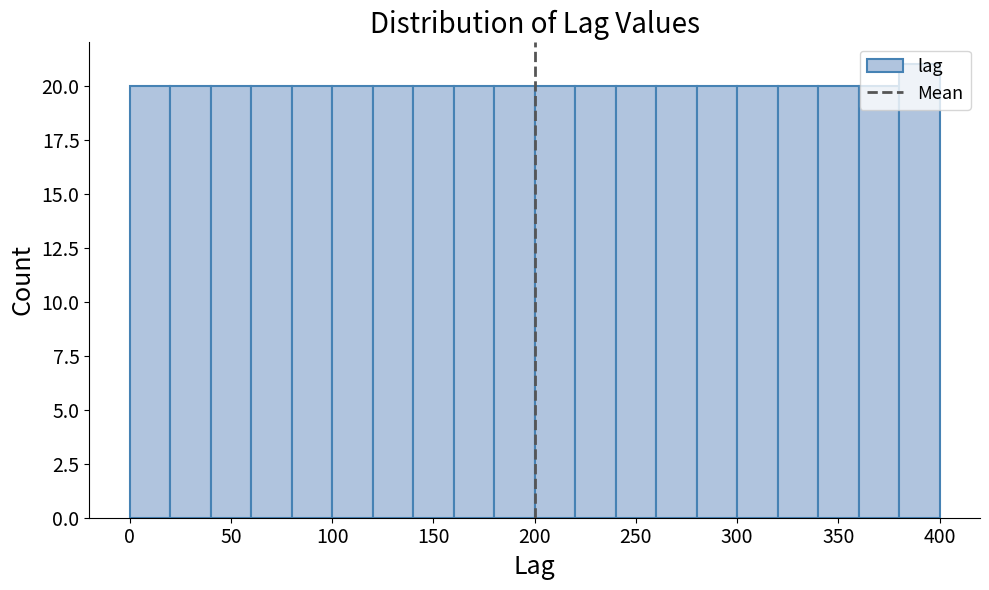

Reading left to right, list every bar in this chart as the range it spans on the x-axis followed by its height. The values are not printed on the chart, so give them approximately, as read against the axis.

0 to 20: 20
20 to 40: 20
40 to 60: 20
60 to 80: 20
80 to 100: 20
100 to 120: 20
120 to 140: 20
140 to 160: 20
160 to 180: 20
180 to 200: 20
200 to 220: 20
220 to 240: 20
240 to 260: 20
260 to 280: 20
280 to 300: 20
300 to 320: 20
320 to 340: 20
340 to 360: 20
360 to 380: 20
380 to 400: 21